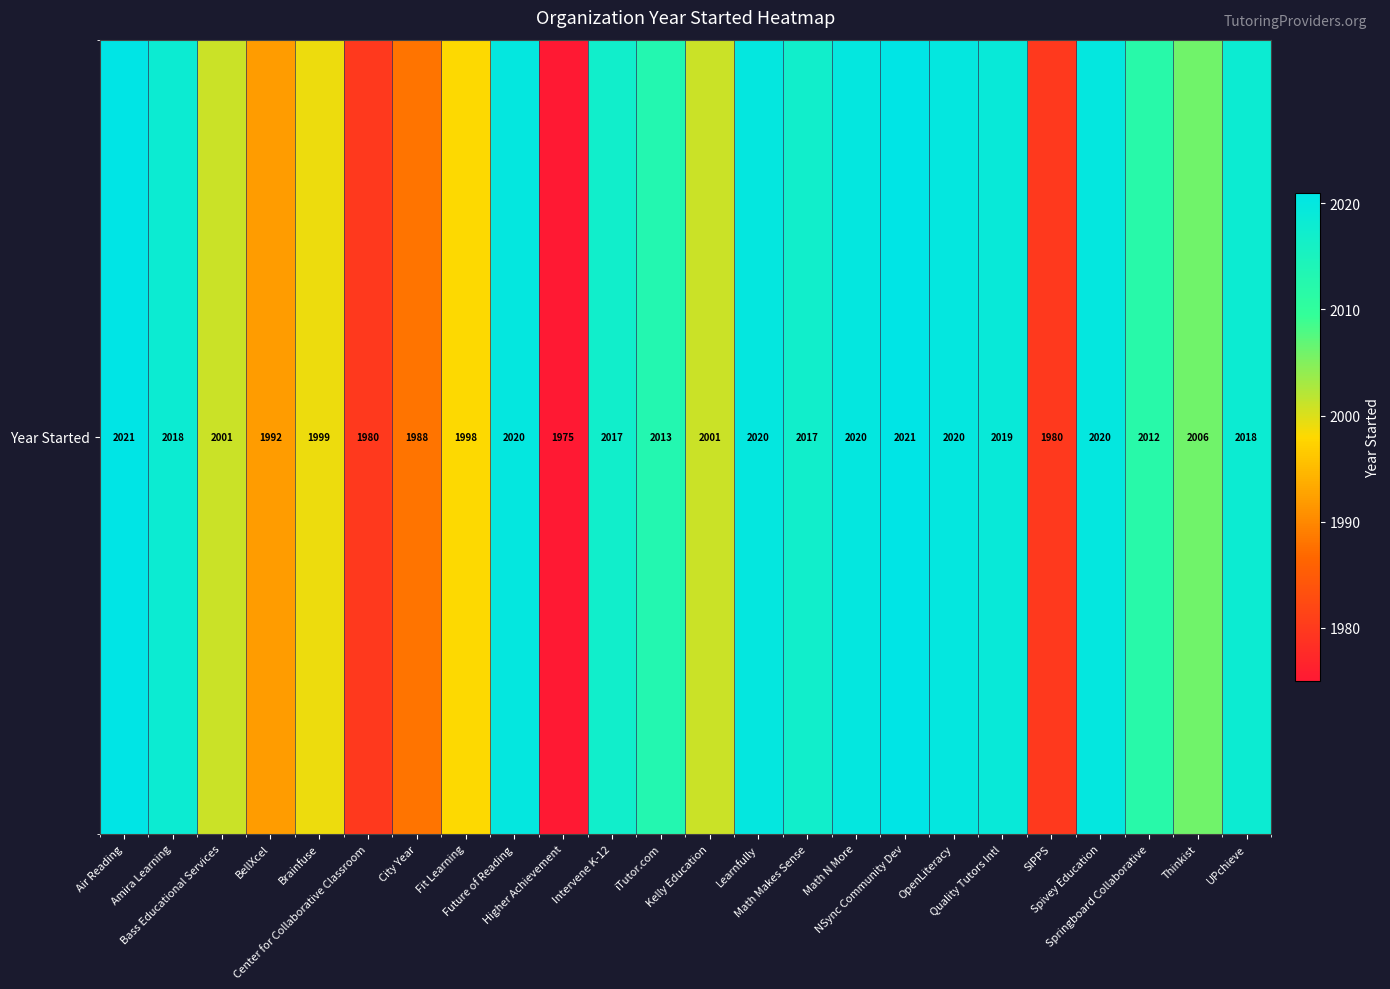

List the labels in order of value, largest first.

Air Reading, NSync Community Dev, Future of Reading, Learnfully, Math N More, OpenLiteracy, Spivey Education, Quality Tutors Intl, Amira Learning, UPchieve, Intervene K-12, Math Makes Sense, iTutor.com, Springboard Collaborative, Thinkist, Bass Educational Services, Kelly Education, Brainfuse, Fit Learning, BellXcel, City Year, Center for Collaborative Classroom, SIPPS, Higher Achievement